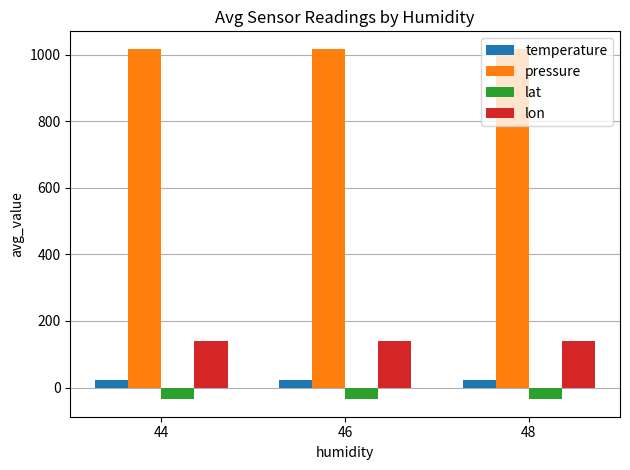

What is the minimum value for lat?

-35.0